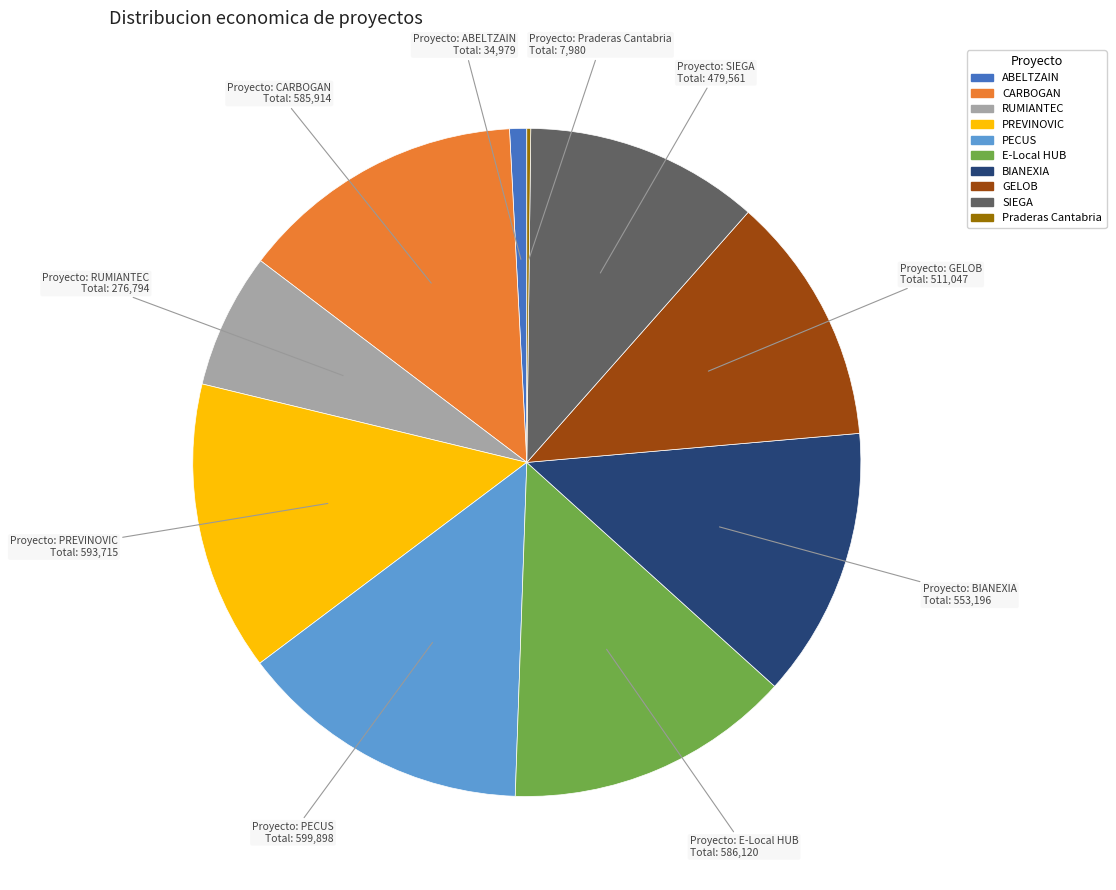

Is there any slice that represents more than half of the pie?

No